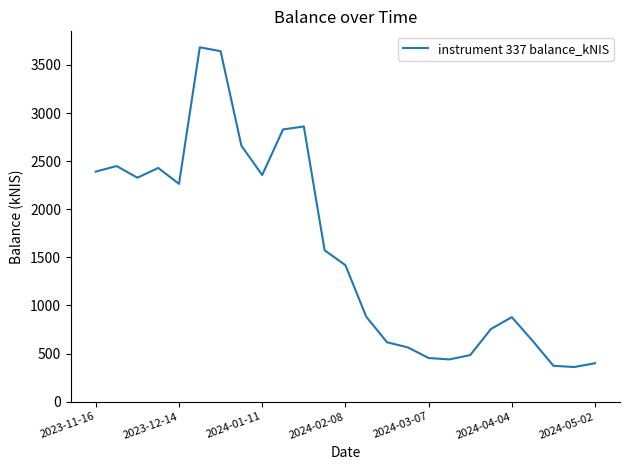

What is the greatest value displayed?

3683.3